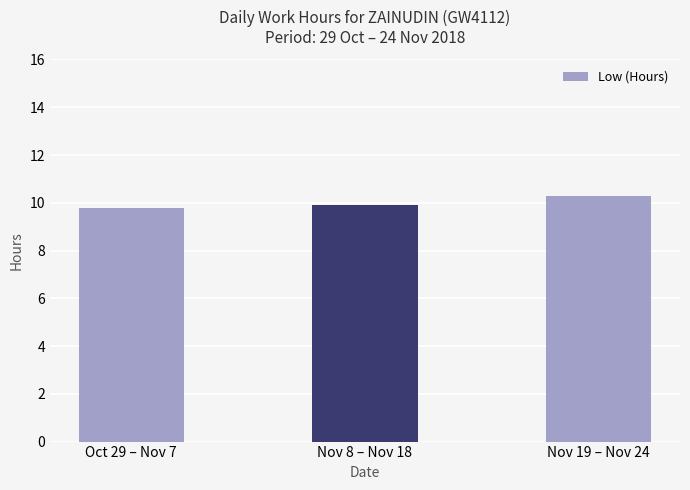

Which has a higher value, Nov 8 – Nov 18 or Nov 19 – Nov 24?

Nov 19 – Nov 24